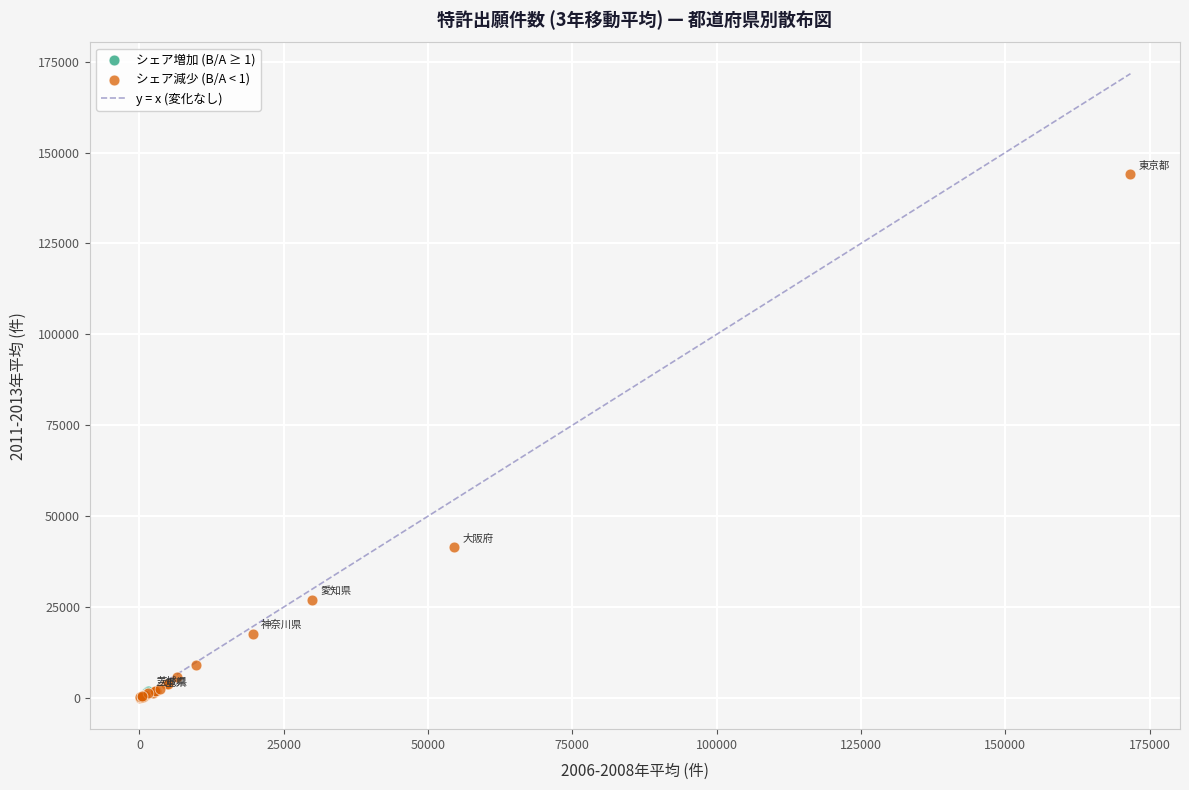

Which series has the largest Y range (max minus min)?

シェア減少 (B/A < 1)